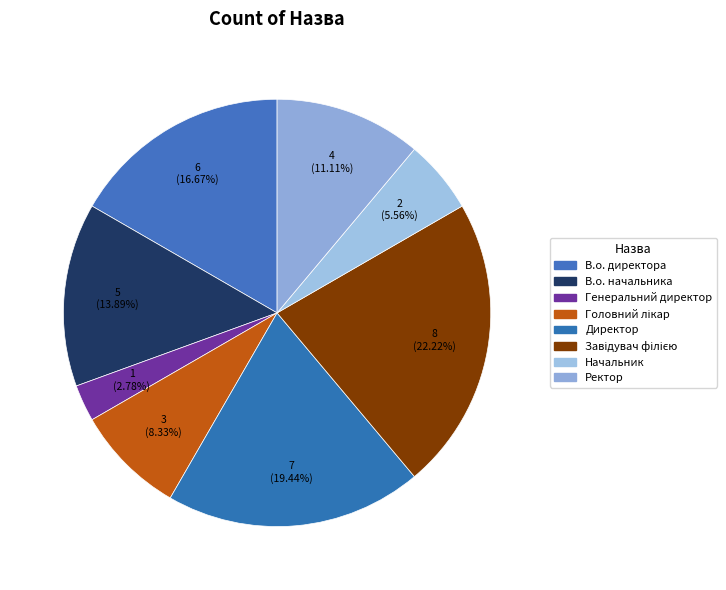

How many segments does this pie chart have?

8